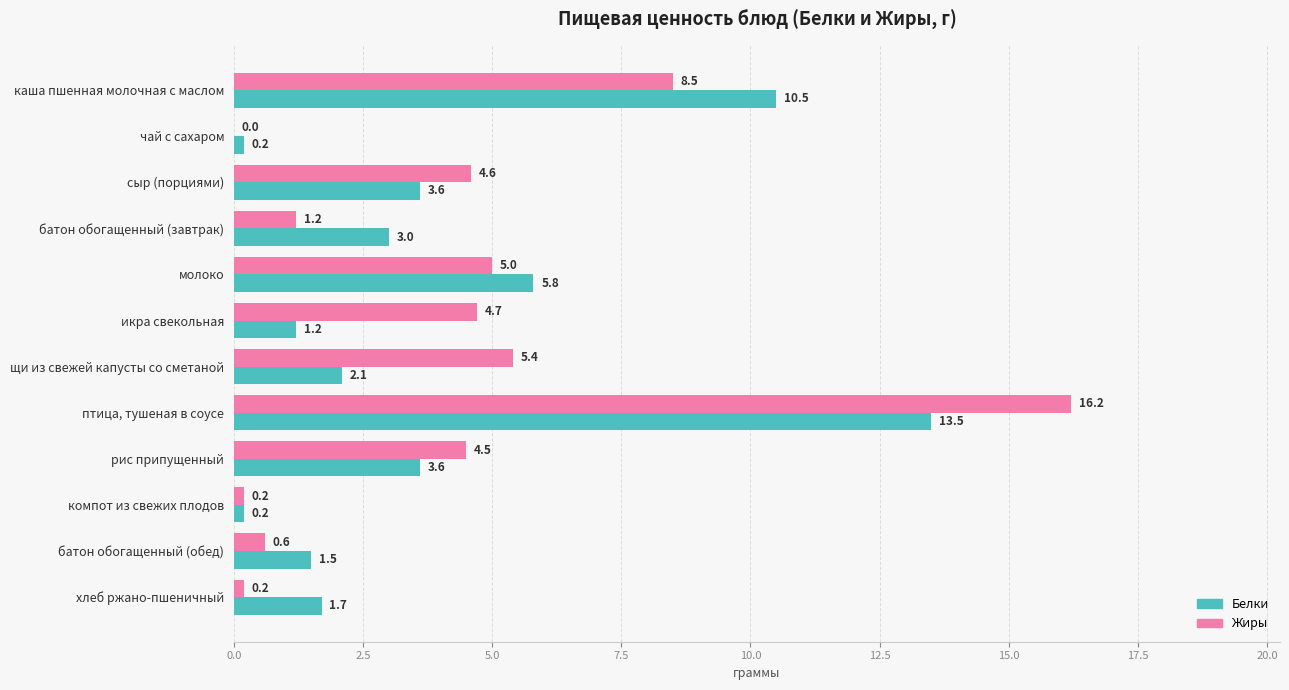

What is the highest value of the Жиры series?

16.2